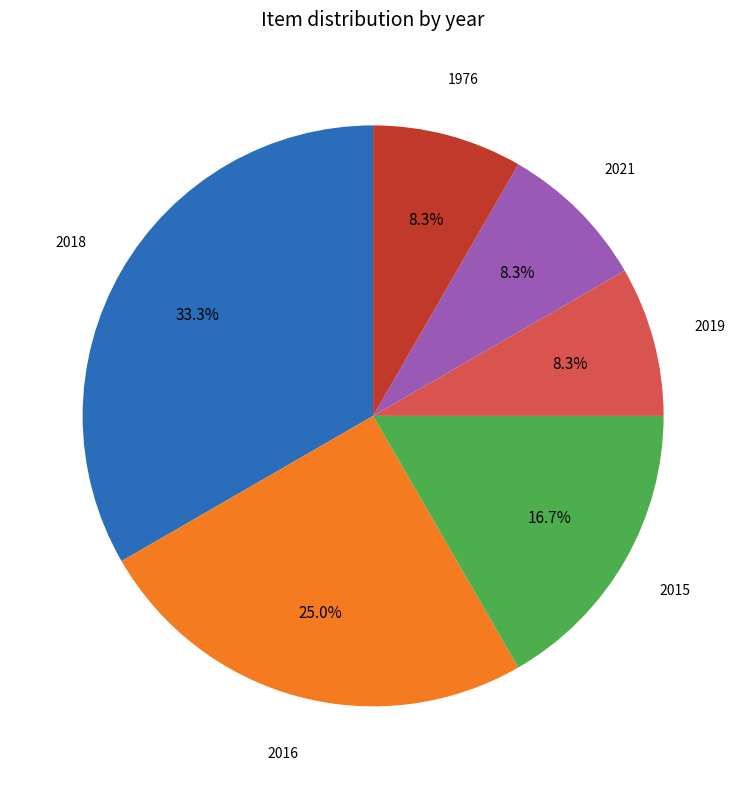

To the nearest percent, what portion does 2018 represent?

33%